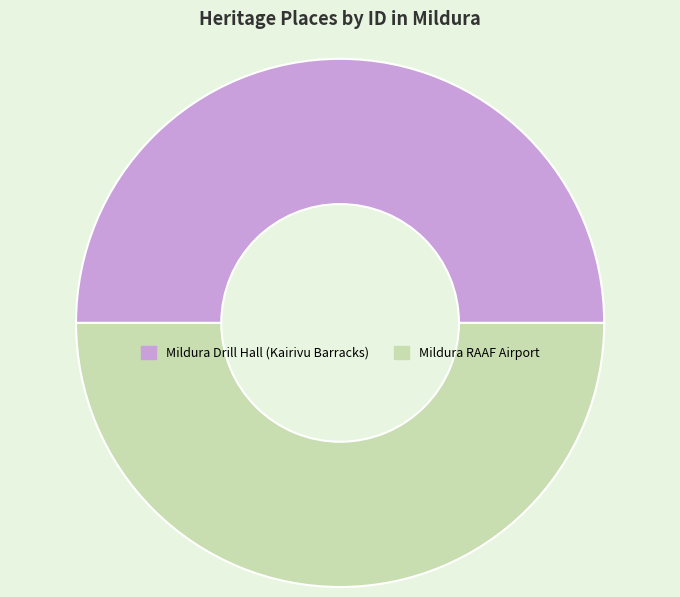

What is the ratio of the value at Mildura Drill Hall (Kairivu Barracks) to the value at Mildura RAAF Airport?

1.0